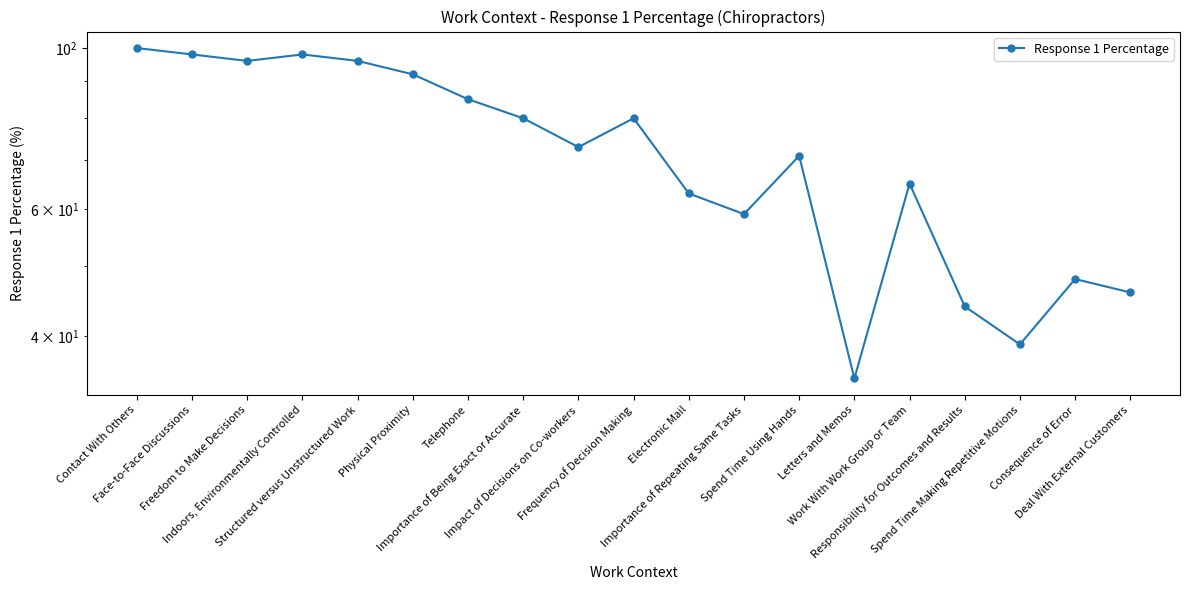

What position from the left is Structured versus Unstructured Work?

5